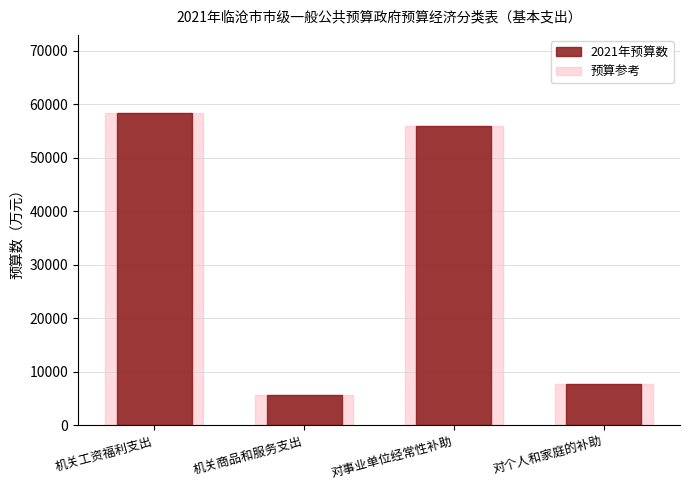

Is it true that 2021年预算数 equals 12949 at 对个人和家庭的补助?

False